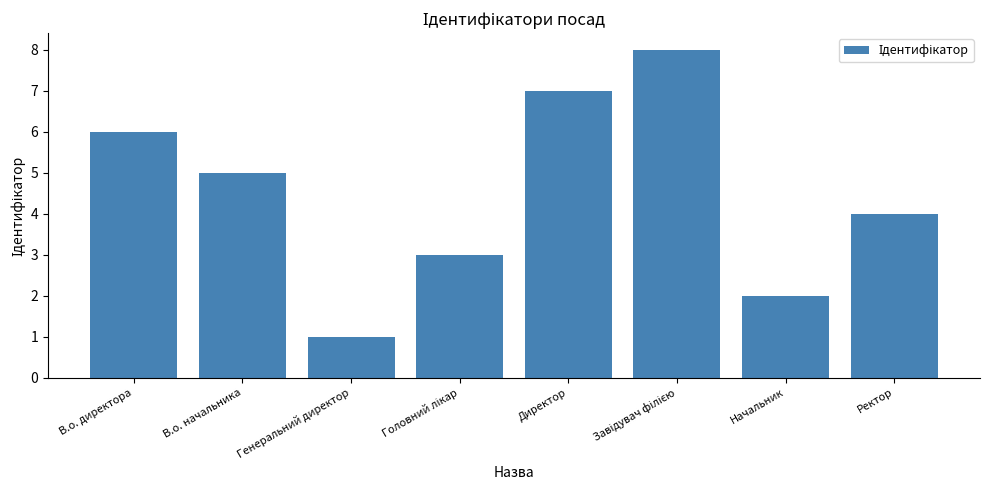

What is the change in value from В.о. директора to В.о. начальника?

-1